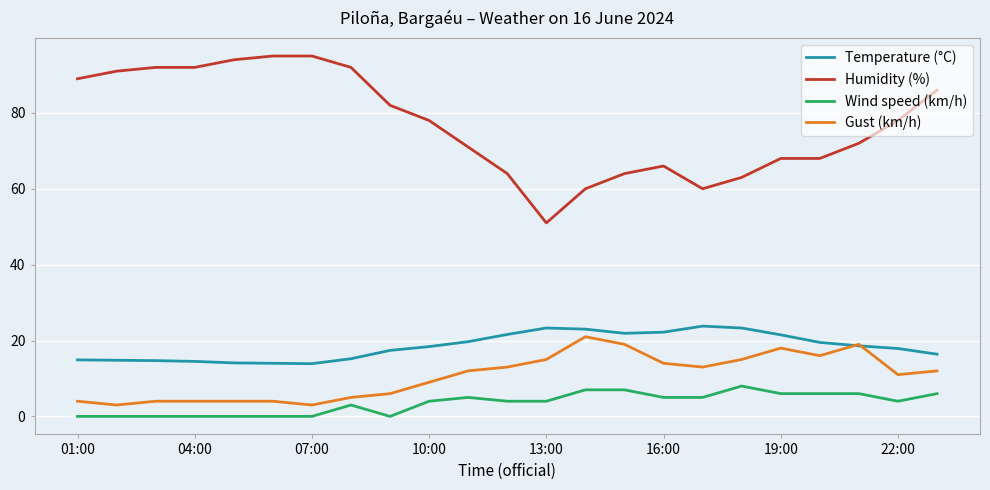

True or false: Wind speed (km/h) and Temperature (°C) intersect in this chart.

False